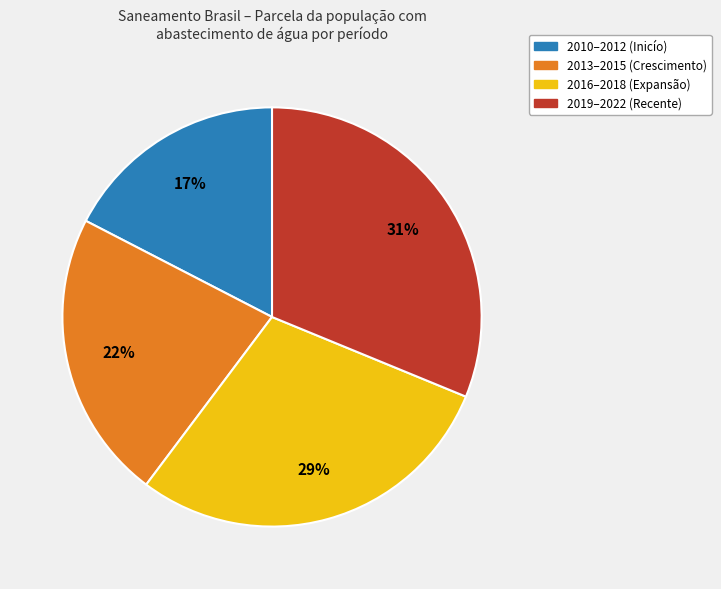

Does any single category account for the majority?

No